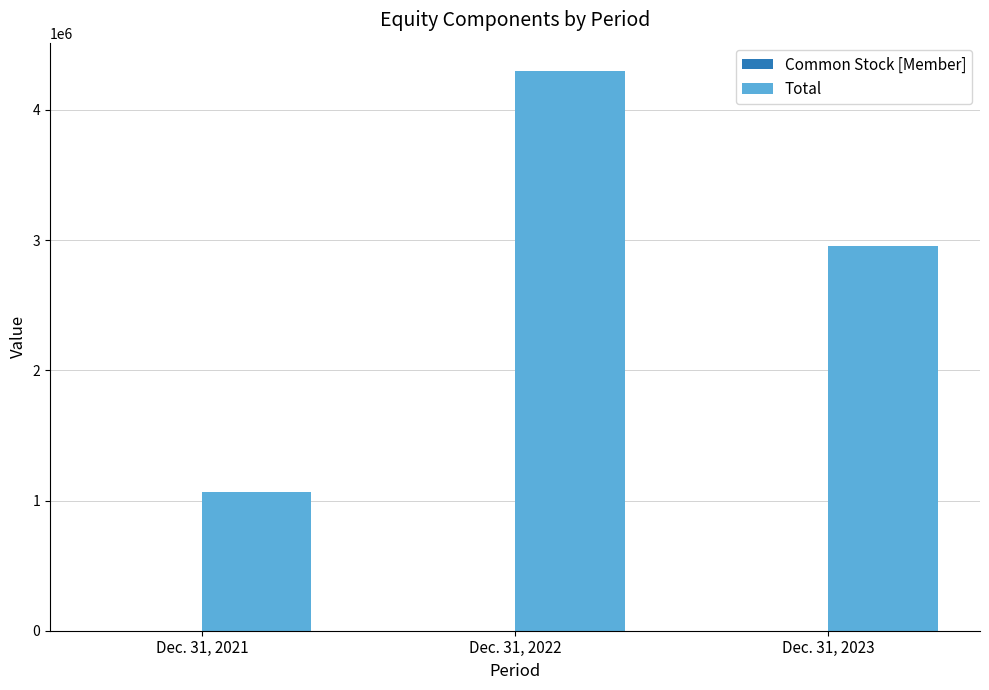

At which label is Total closest to 2684908?

Dec. 31, 2023